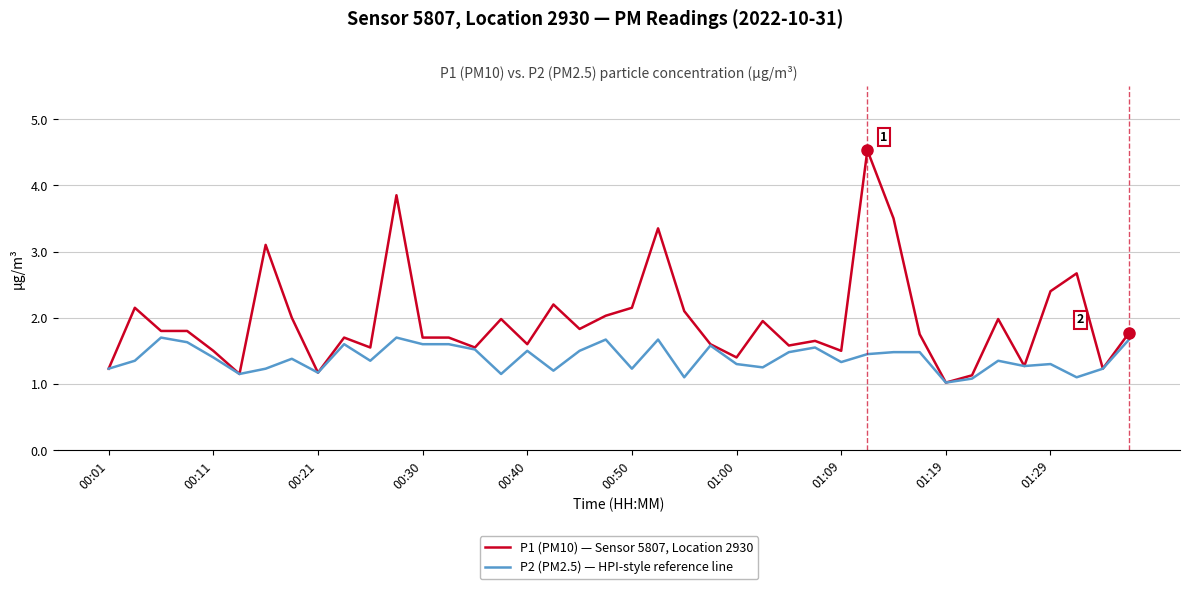

Which series has the widest spread of values?

P1 (PM10) — Sensor 5807, Location 2930